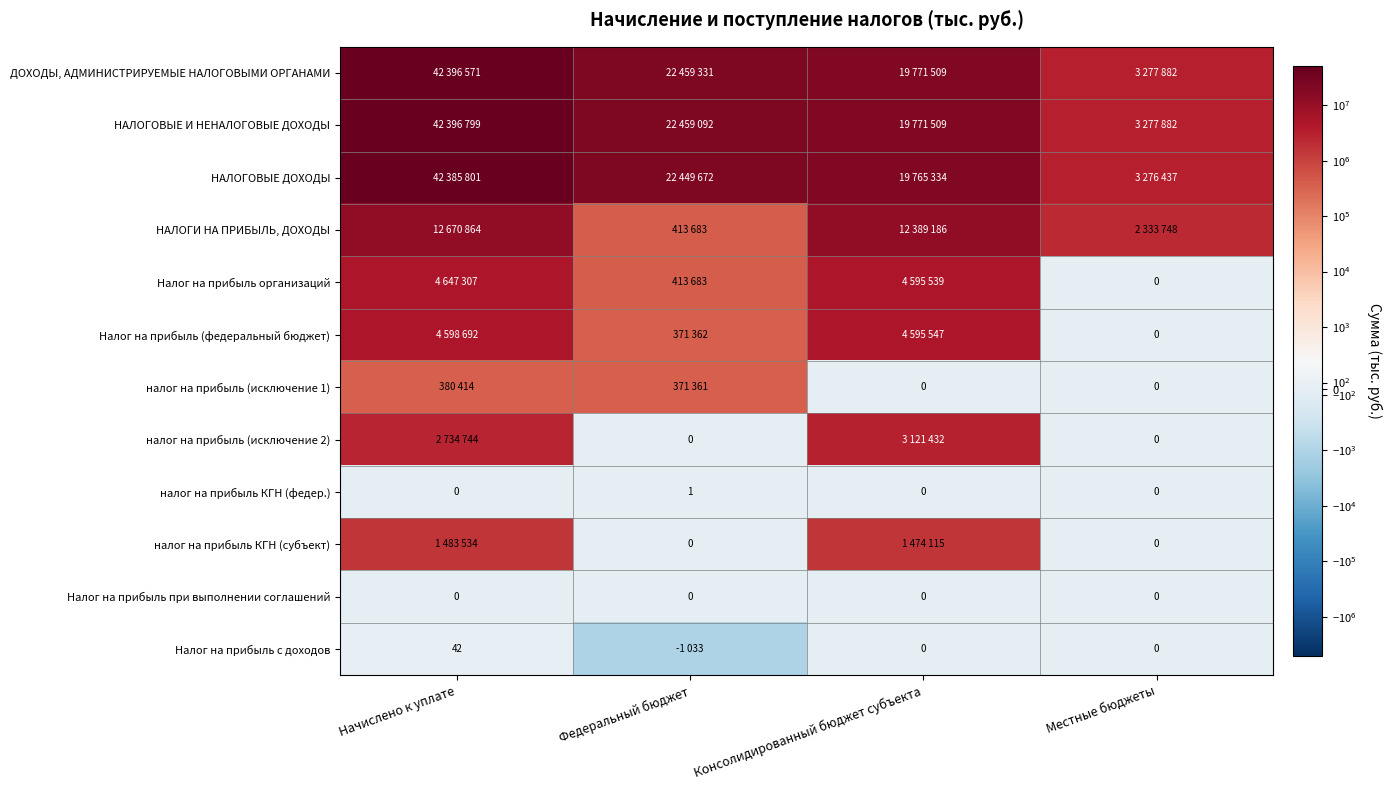

Is it true that налог на прибыль КГН (федер.) equals 0 at Консолидированный бюджет субъекта?

True